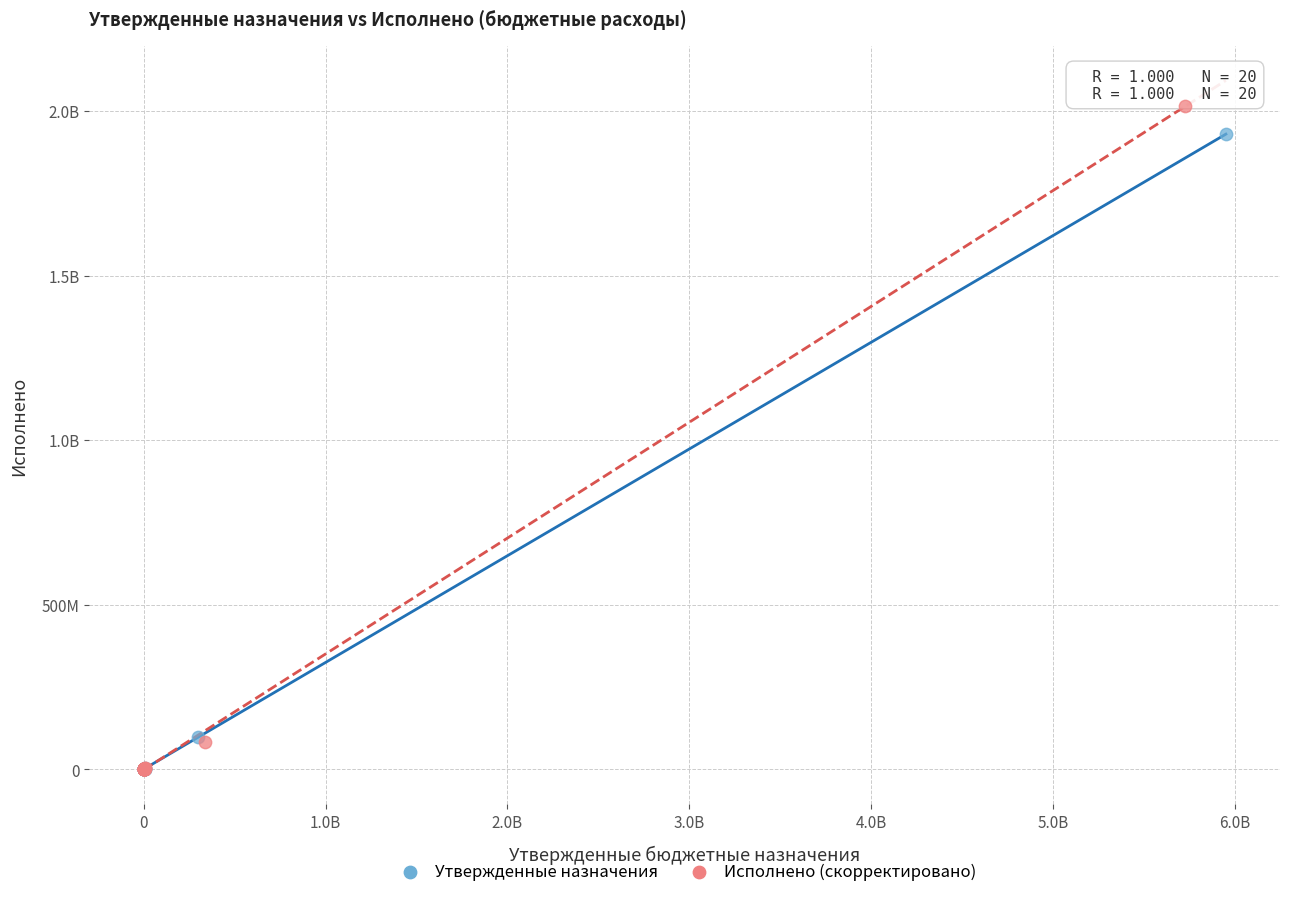

What are all the series names shown in the legend?

Утвержденные назначения, Исполнено (скорректировано)